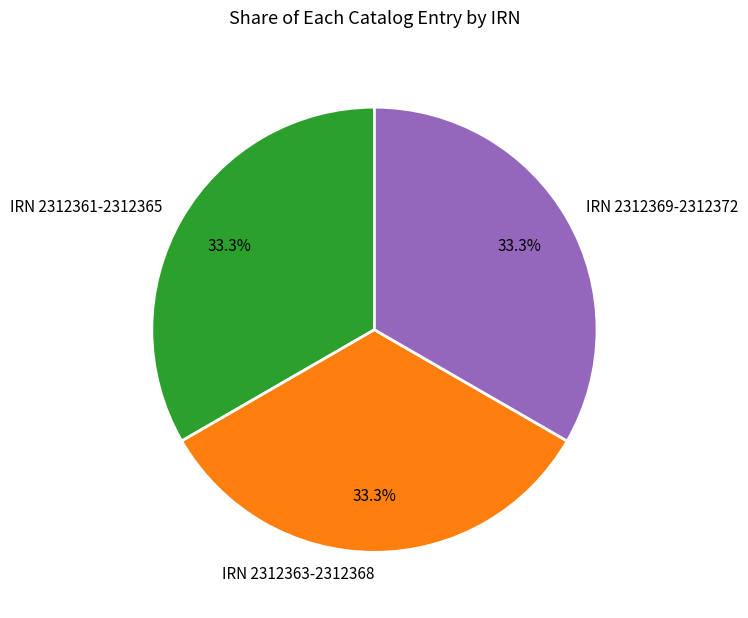

Approximately how many times larger is the value at IRN 2312369-2312372 compared to IRN 2312363-2312368?

1.0